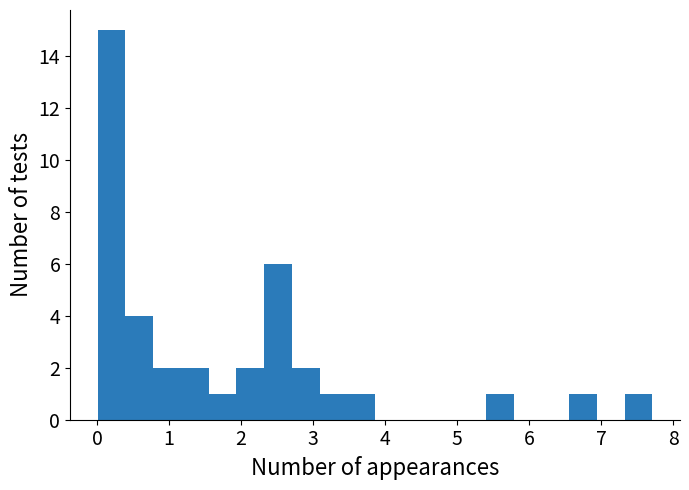

Around what value on the x-axis is the tallest bar? Give the approximate position of its centre, as read against the axis.

0.2